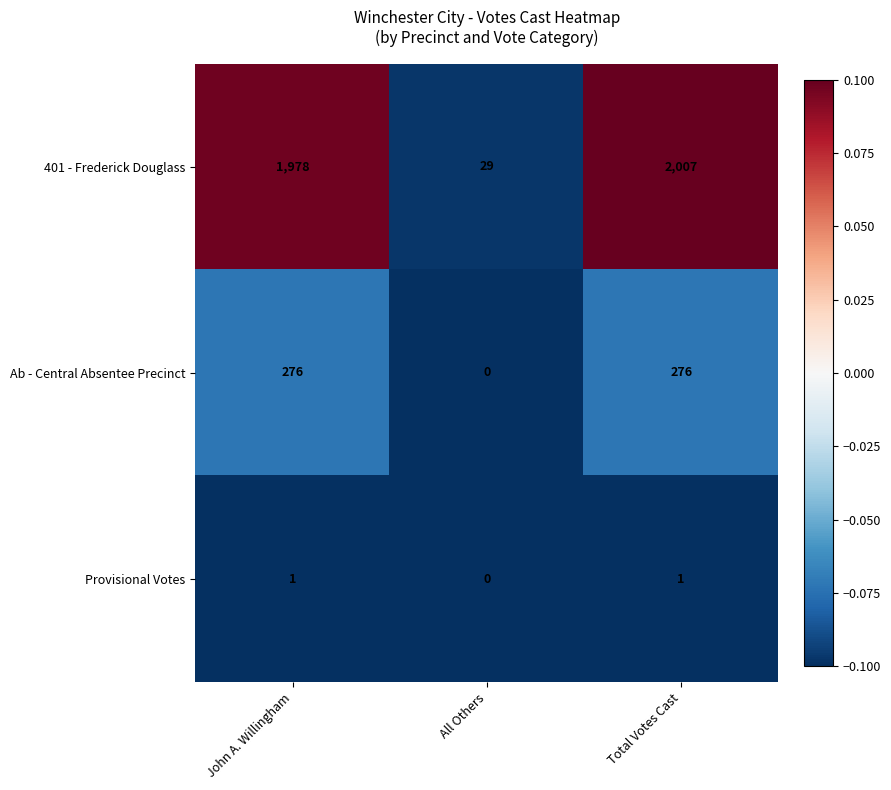

Which series has the largest total across all categories?

401 - Frederick Douglass